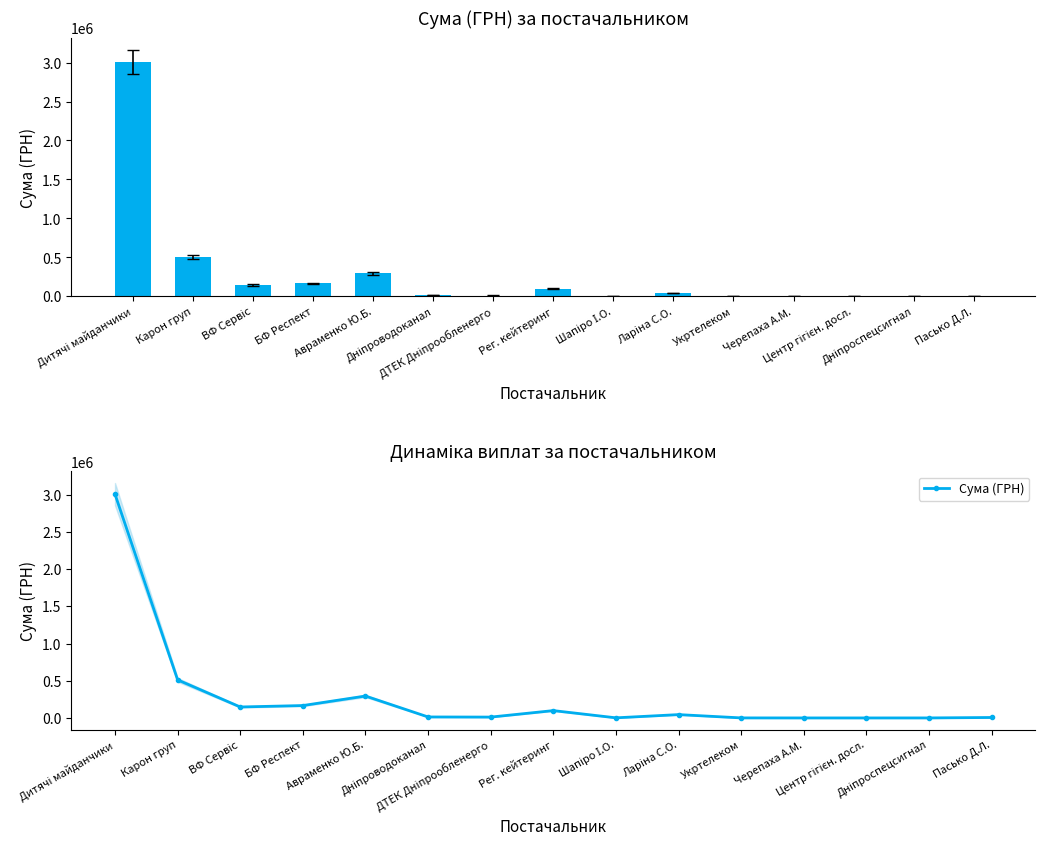

What position from the right is ДТЕК Дніпрообленерго?

9